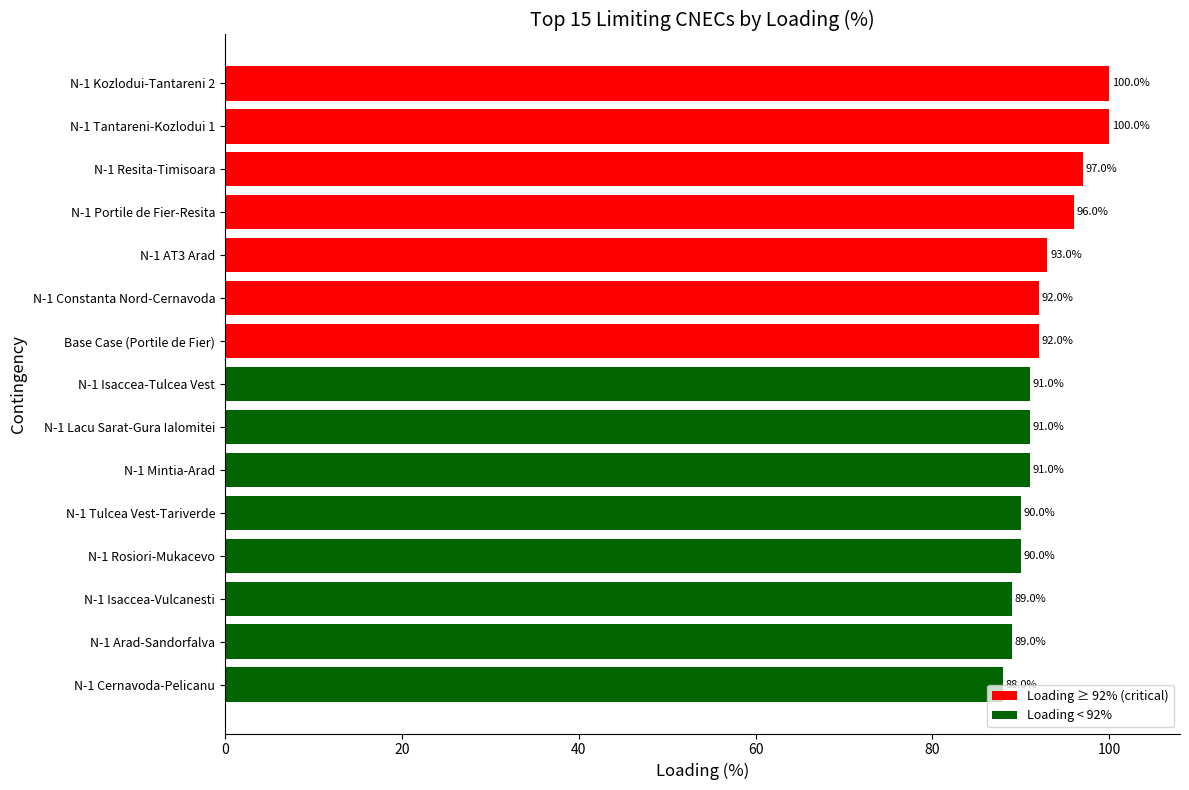

Does the chart contain stacked bars?

No